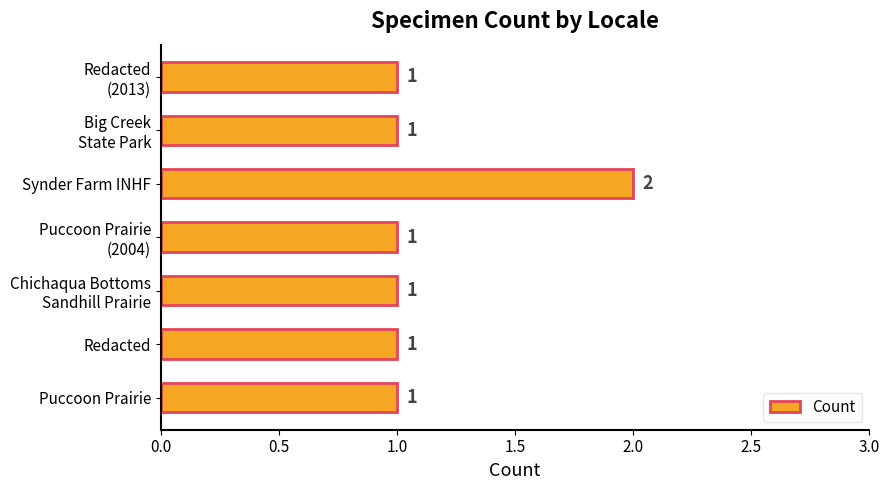

What is the maximum value shown in the chart?

2